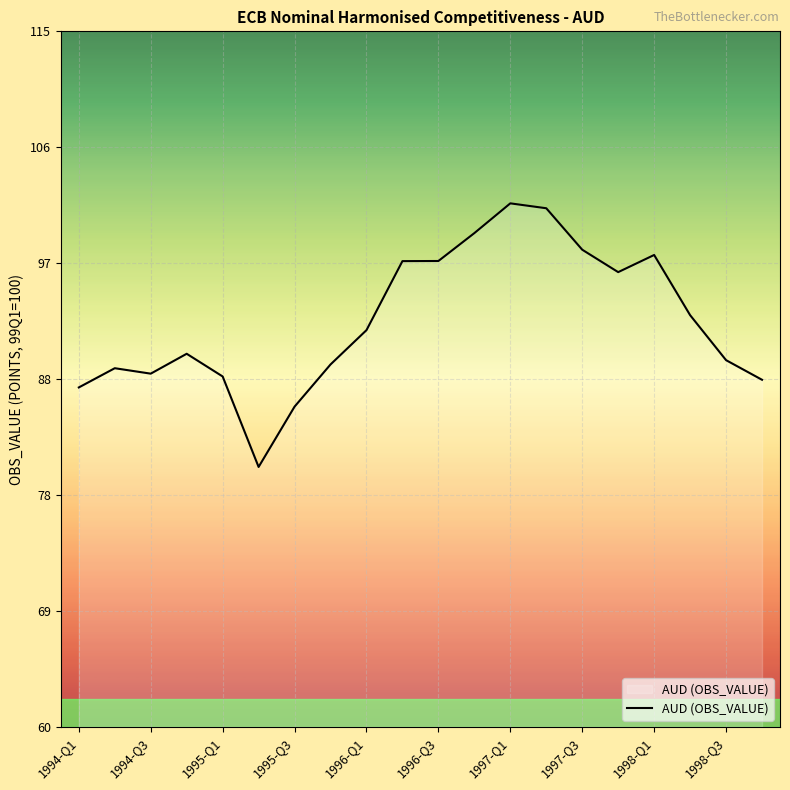

What is the smallest value displayed?

80.6